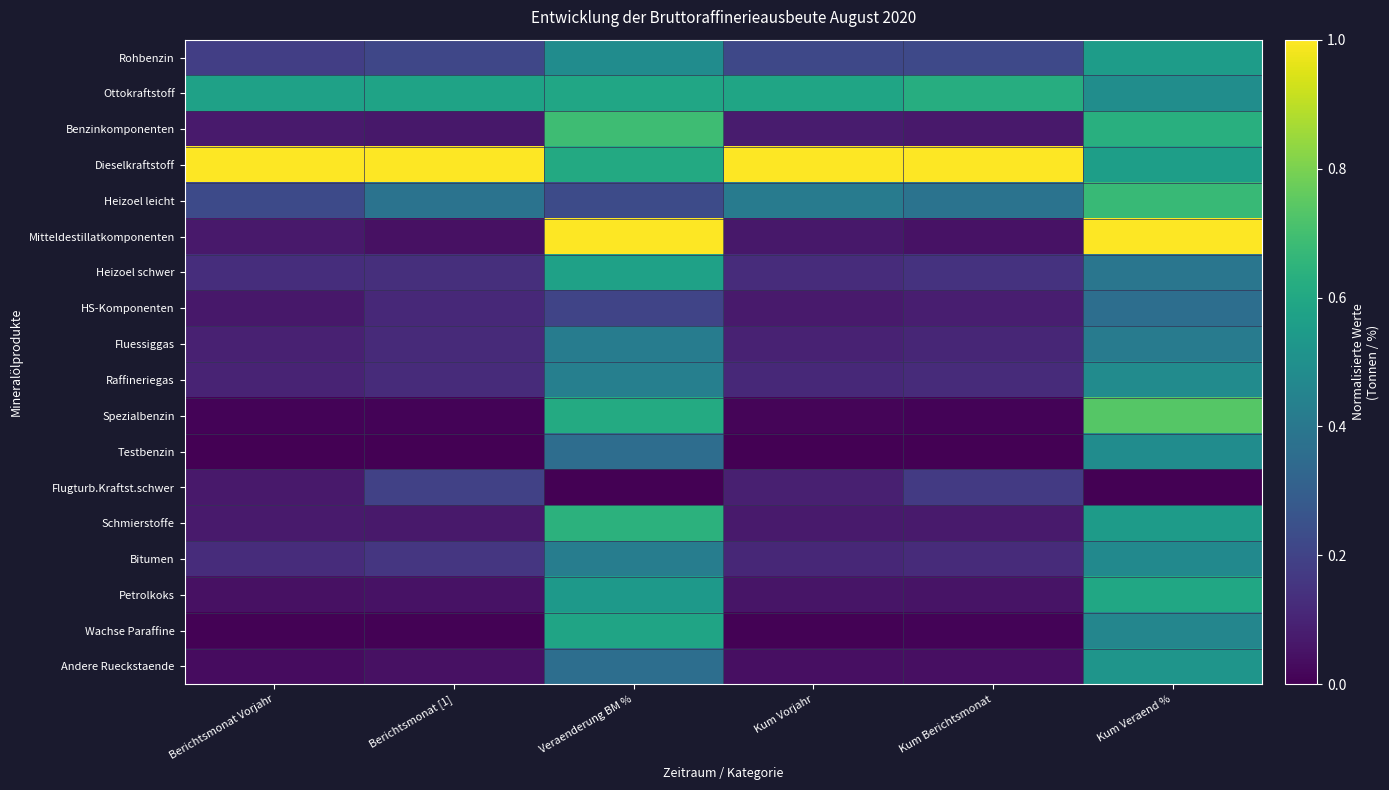

At how many categories does at least one series exceed 0?

6